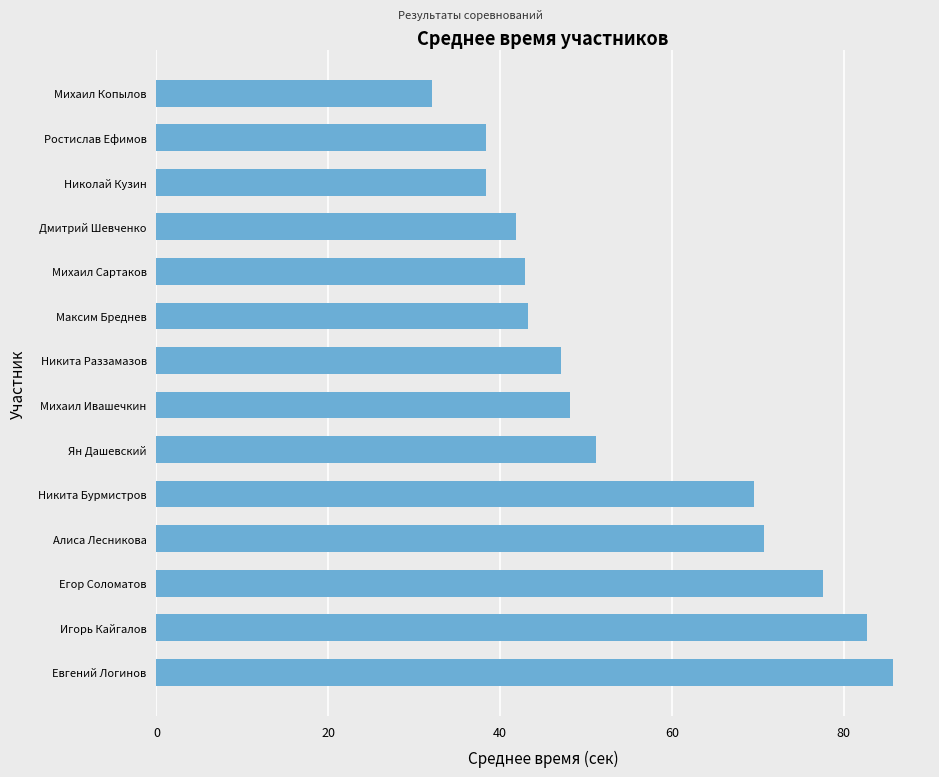

The value at Максим Бреднев is 43.2. True or false?

True